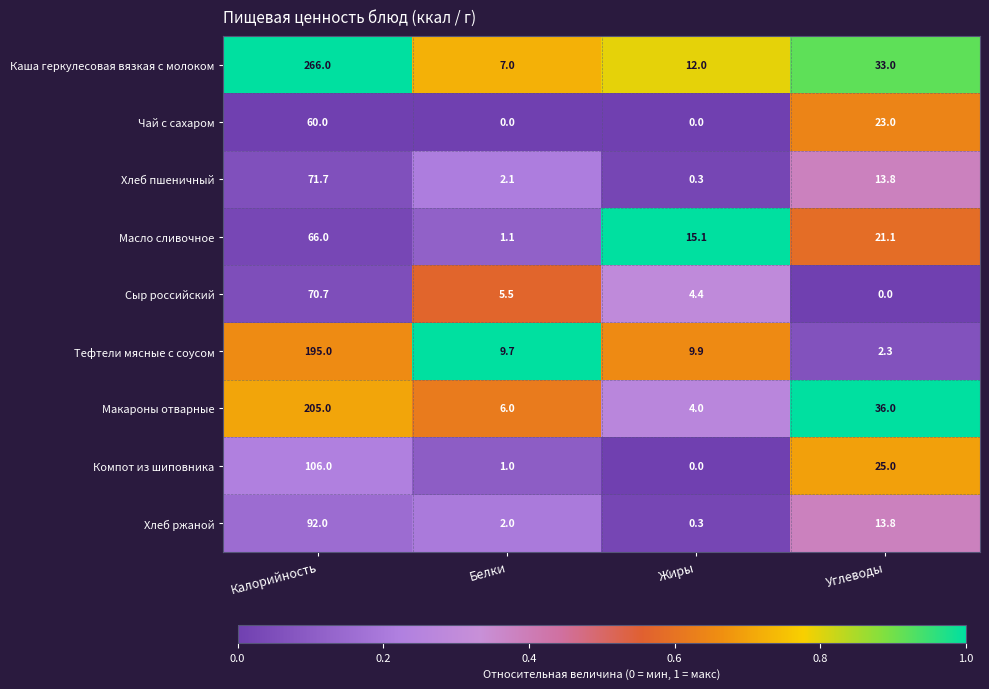

What is the sum of all Тефтели мясные с соусом values?

216.9